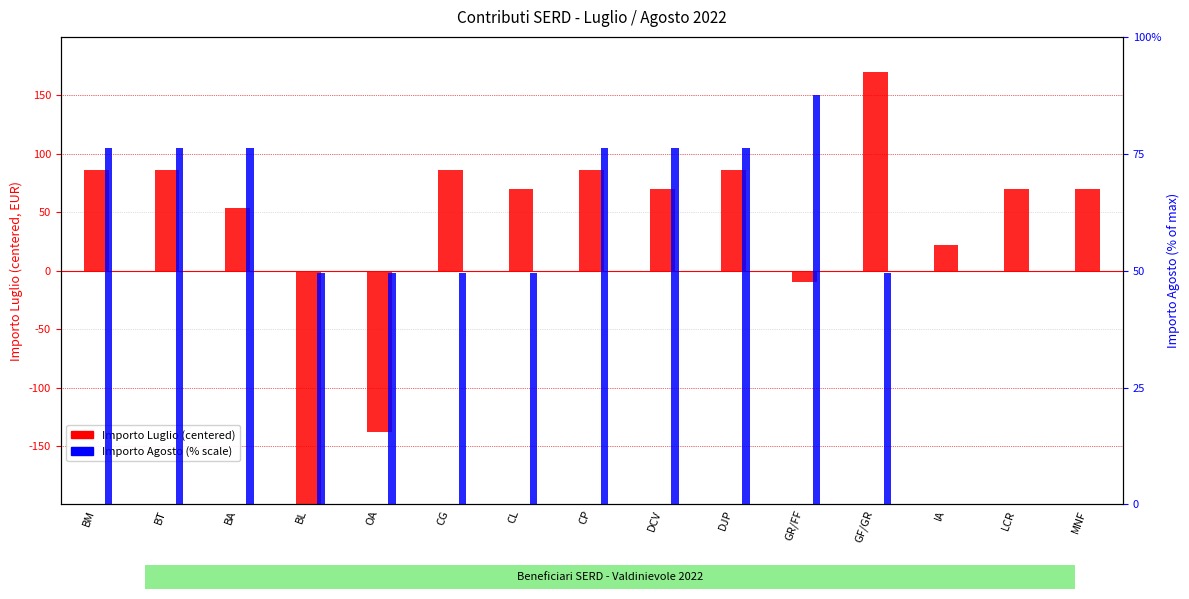

What is the label of the 14th bar from the left?

LCR